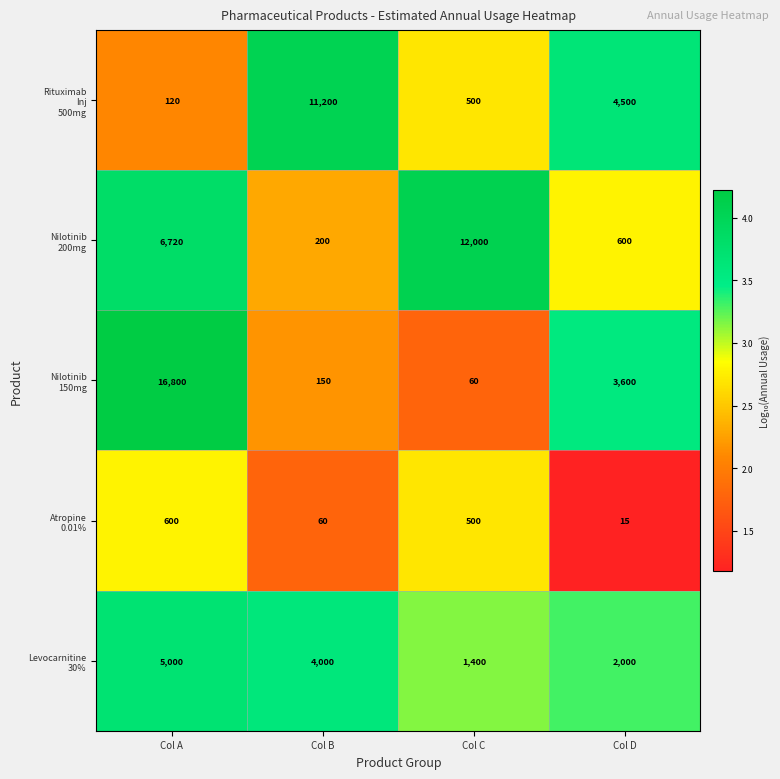

What is the difference between the highest and lowest values at Col D?

4485